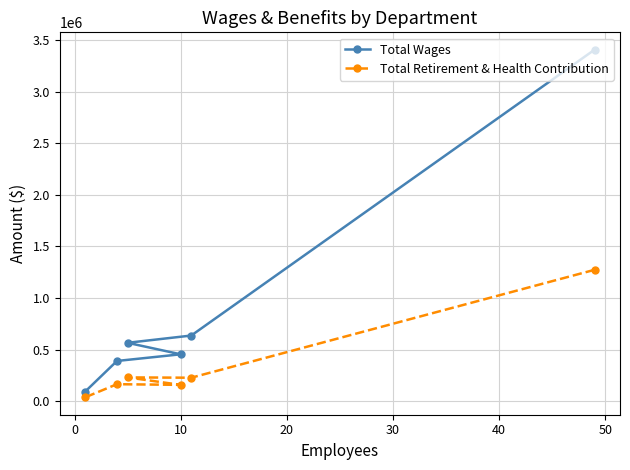

What is the value of the Total Retirement & Health Contribution point at the 2nd from the left?

164546